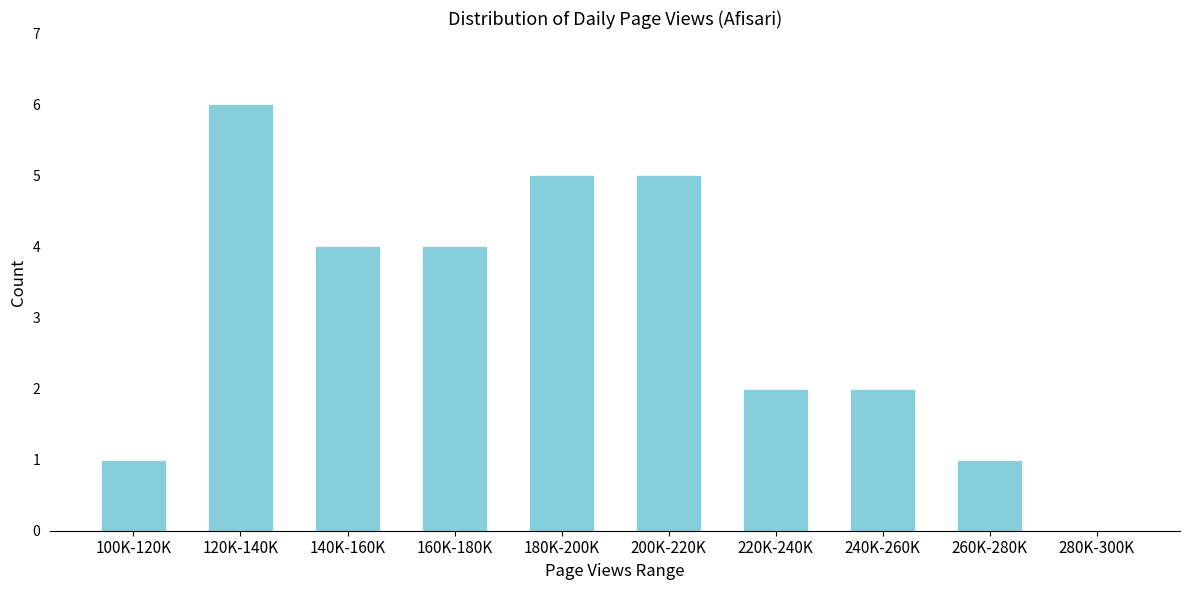

Reading left to right, what are all the values shown in this chart?

100K-120K=1	120K-140K=6	140K-160K=4	160K-180K=4	180K-200K=5	200K-220K=5	220K-240K=2	240K-260K=2	260K-280K=1	280K-300K=0